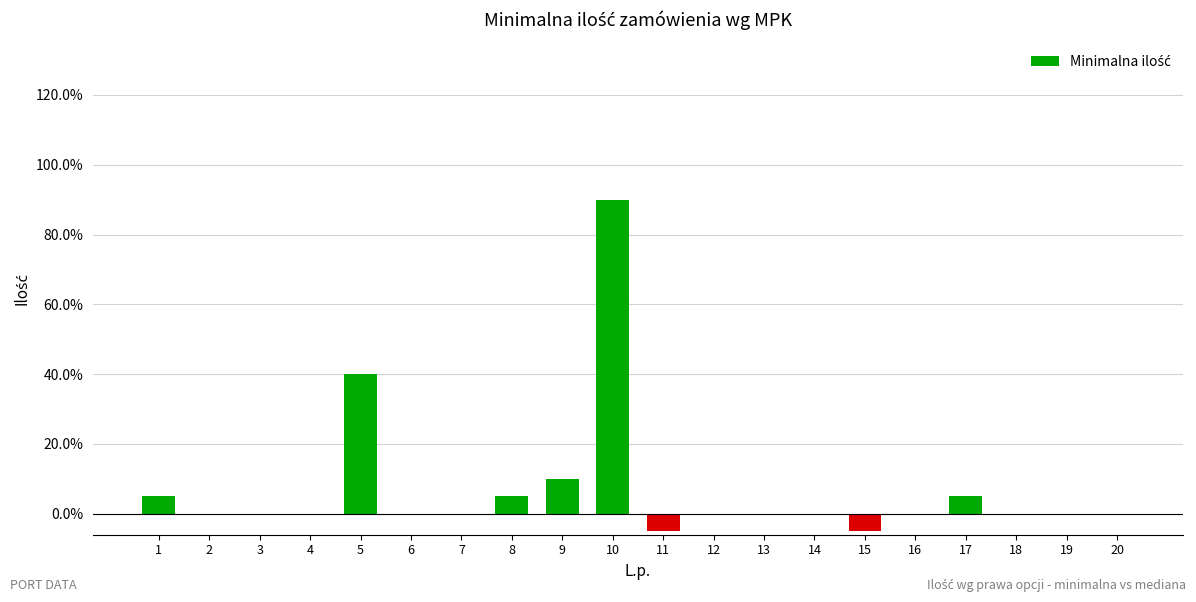

Which category has the highest value across all series?

10